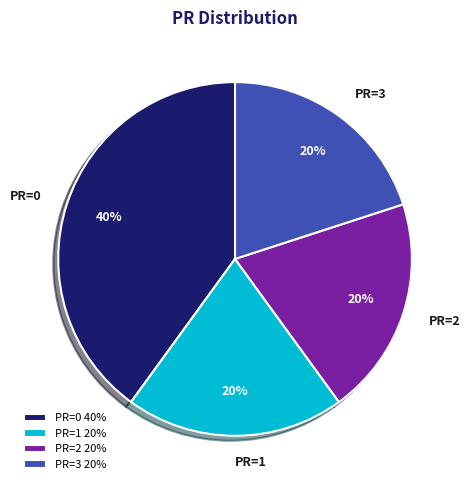

True or false: PR=2 20% accounts for 34% of the total.

False